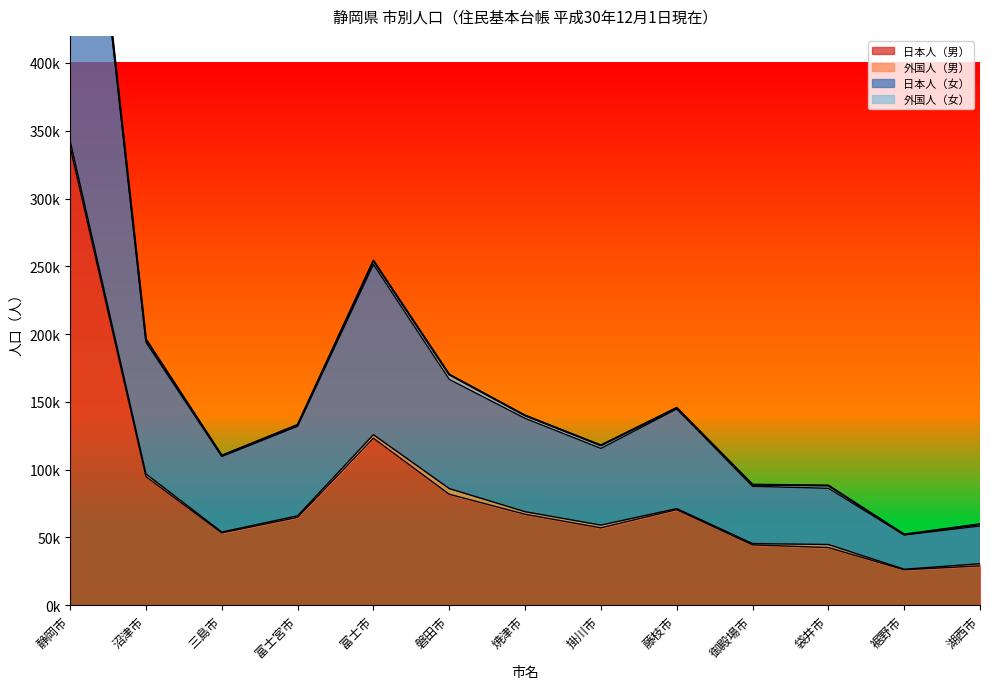

True or false: 日本人（男） has more than 1 points higher than both neighbors.

True